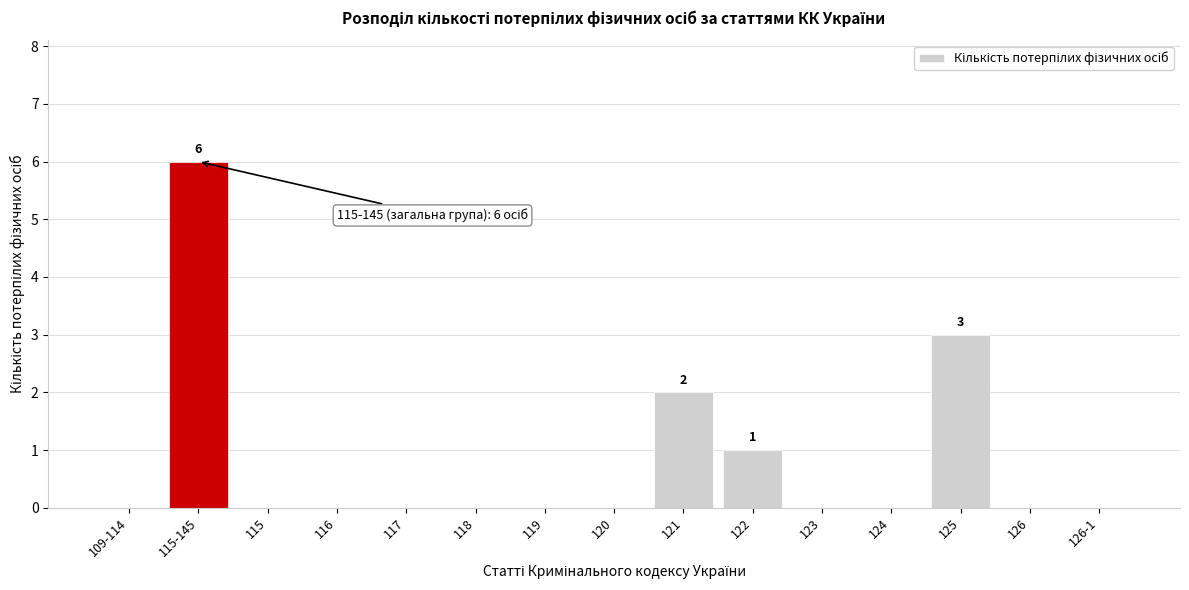

Reading left to right, extract all data points from this chart.

109-114=0	115-145=6	115=0	116=0	117=0	118=0	119=0	120=0	121=2	122=1	123=0	124=0	125=3	126=0	126-1=0